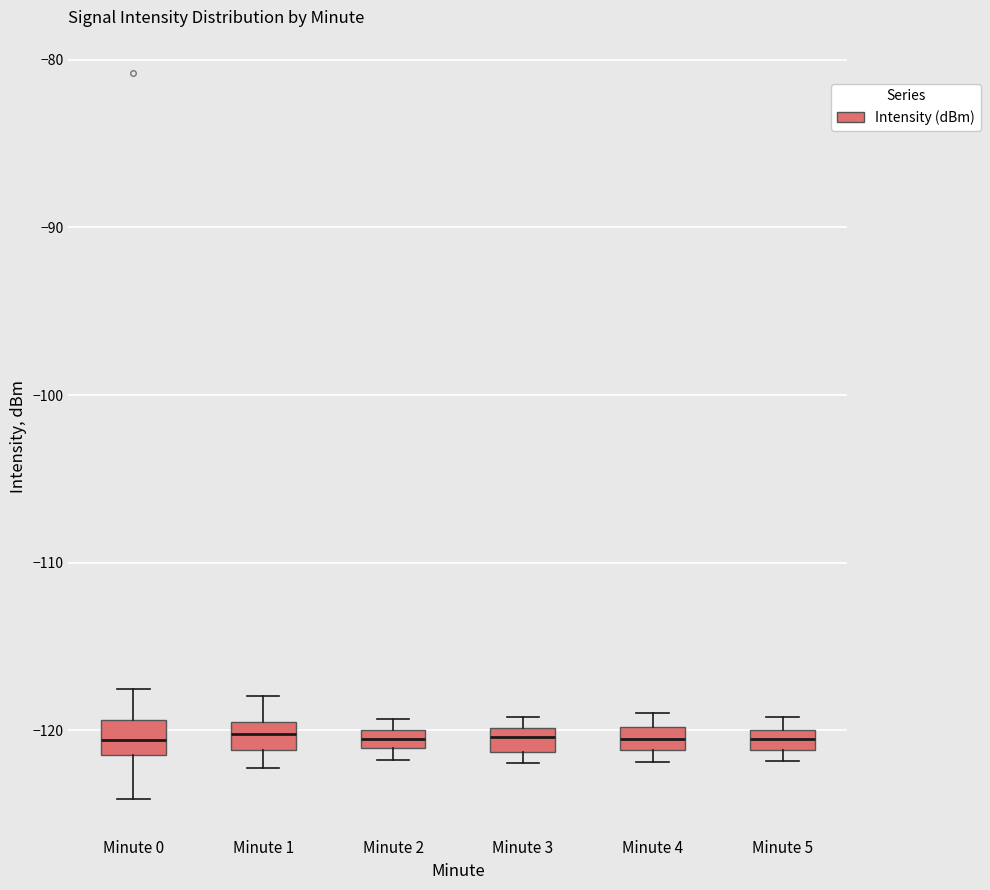

Where is the lower edge of the box for Minute 5 on the y-axis? The values are not printed on the chart, so give them approximately, as read against the axis.

-121